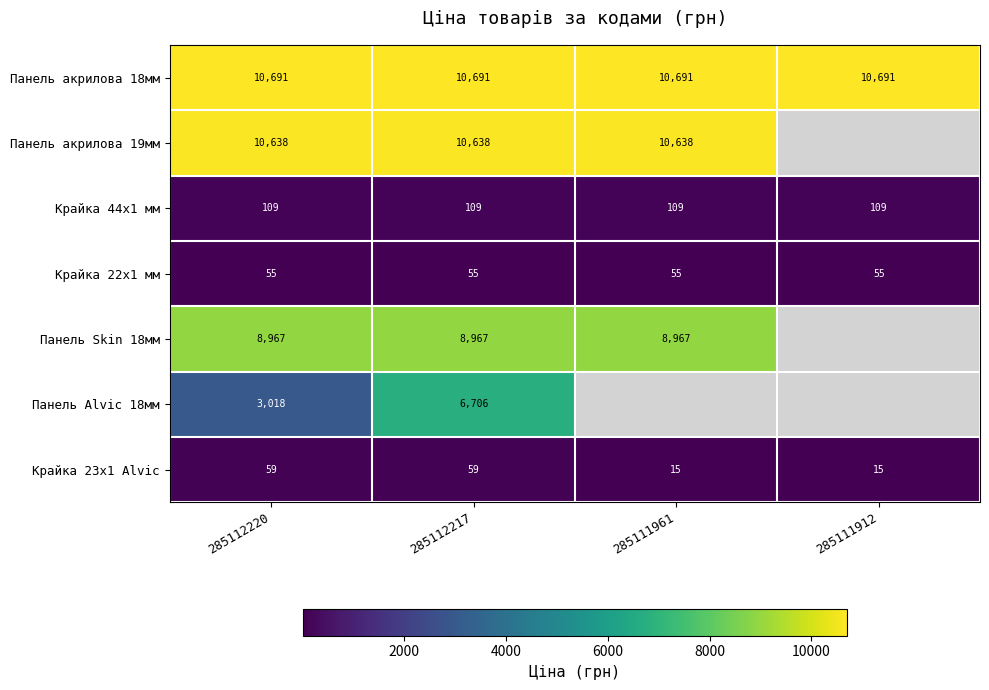

What is the maximum value for Крайка 44x1 мм?

109.0